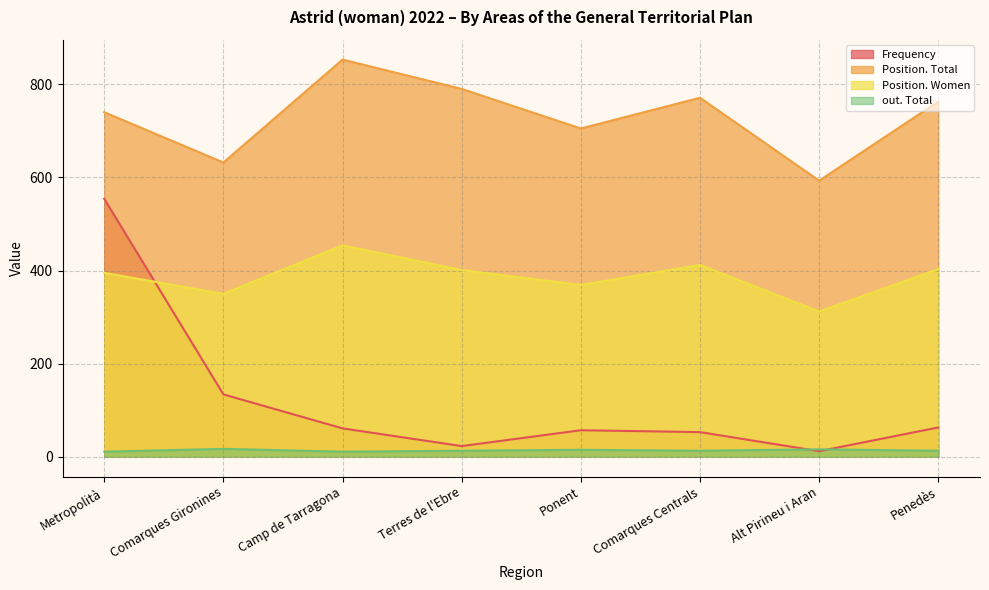

Which series has the largest total across all categories?

Position. Total